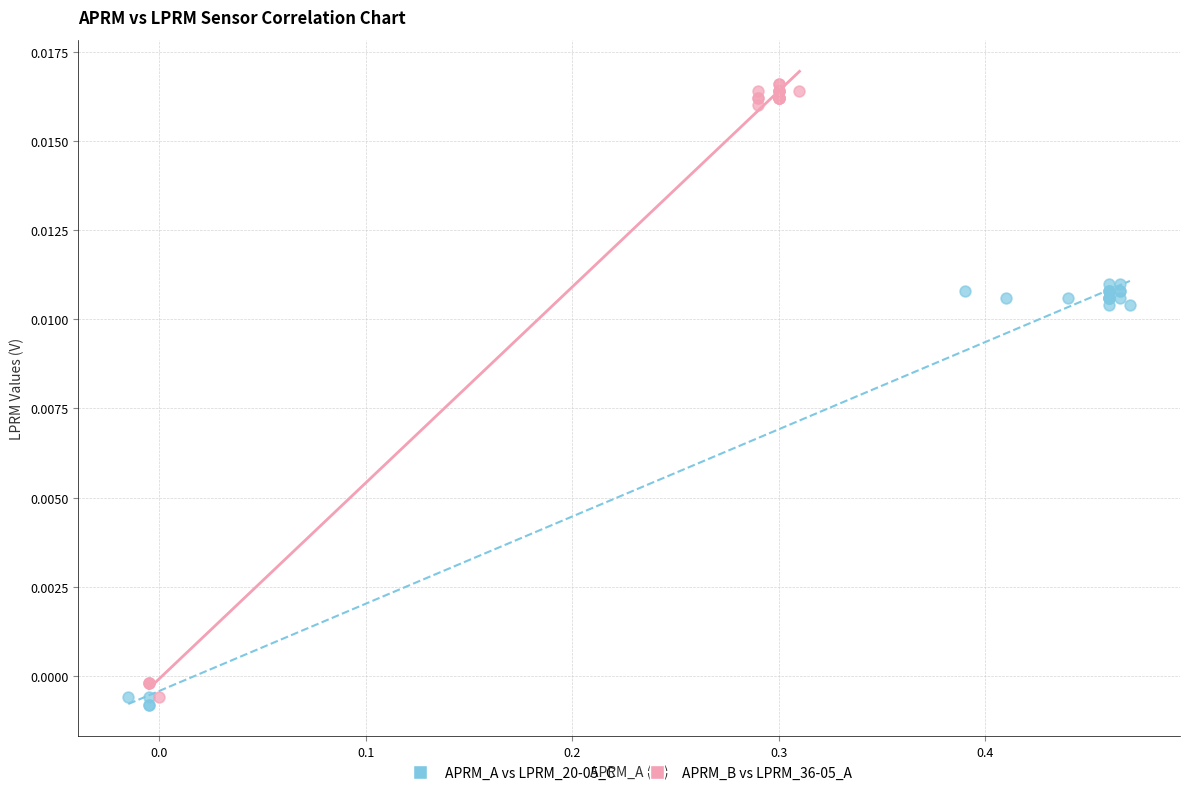

Which series contains the highest Y value?

APRM_B vs LPRM_36-05_A